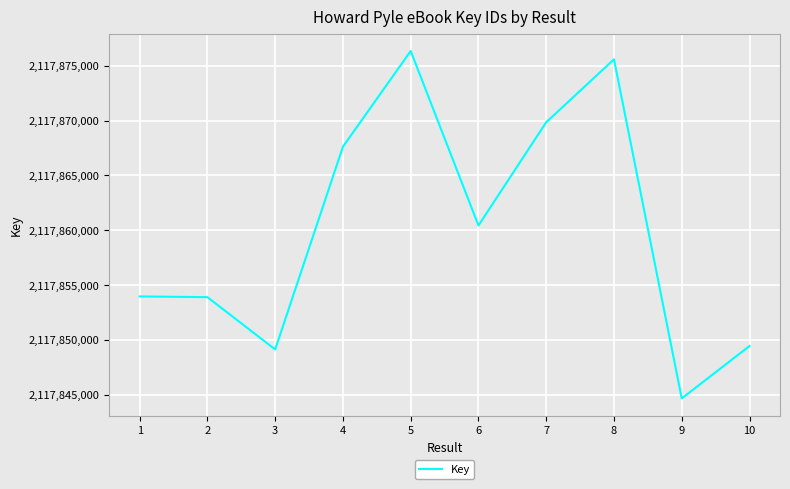

True or false: the data has more than 0 interior local peaks.

True